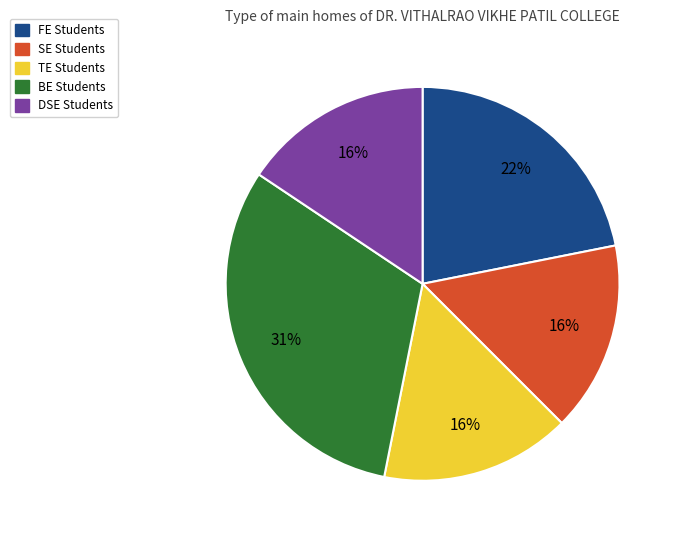

Does any single category account for the majority?

No